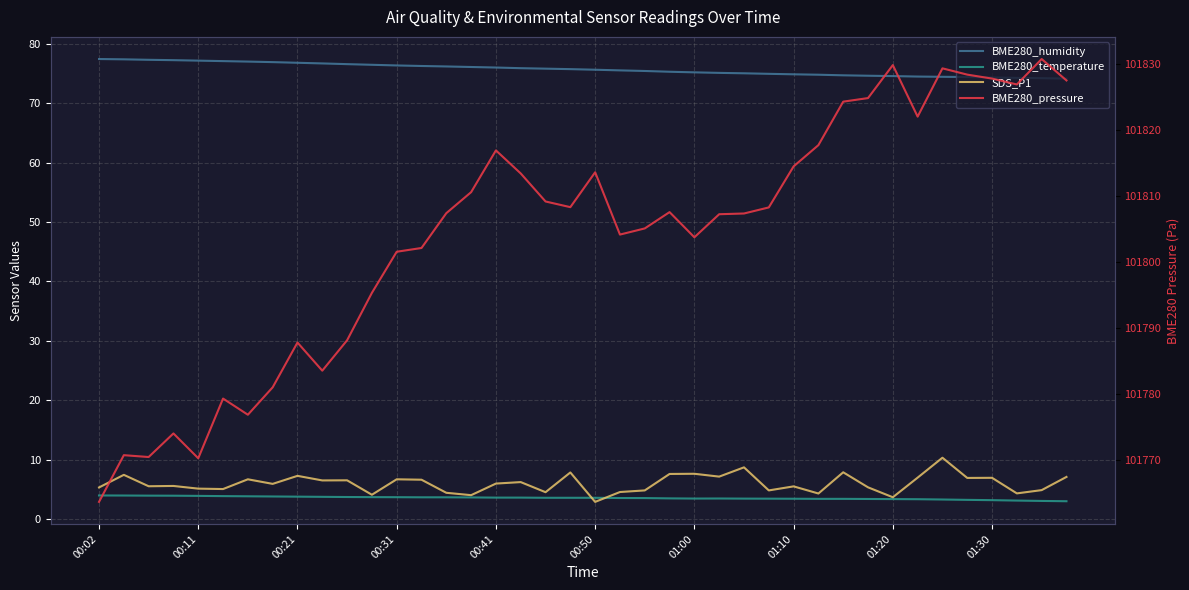

True or false: BME280_temperature has more than 0 interior local peaks.

True